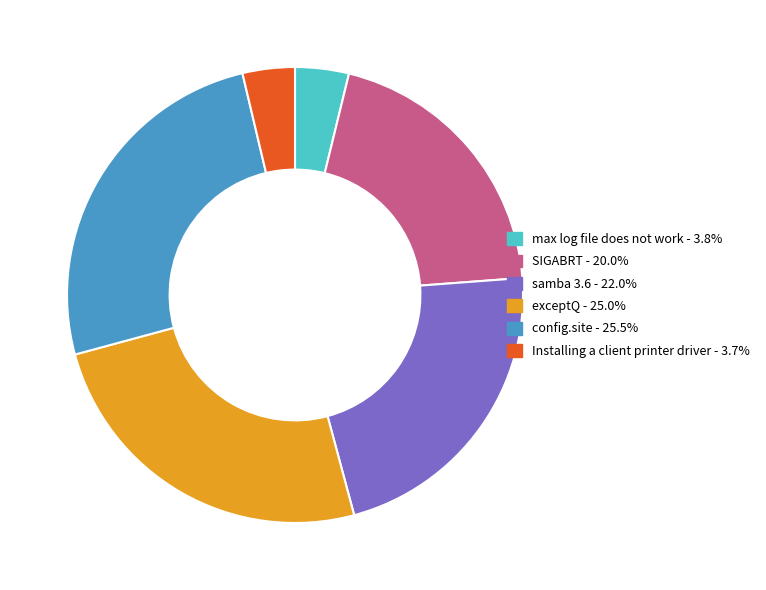

Between config.site and samba 3.6, which is larger?

config.site